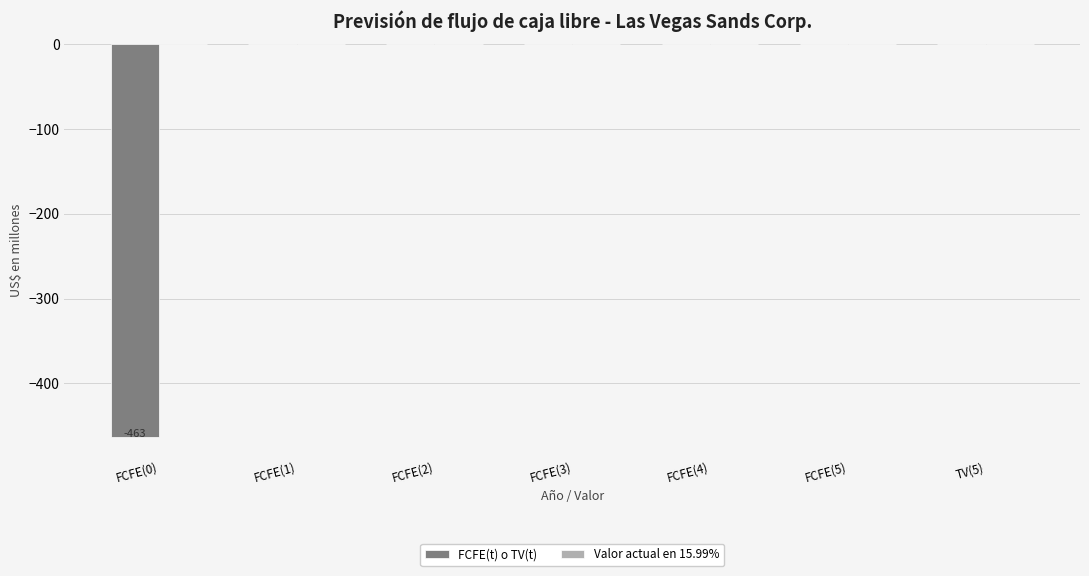

How many data points does each series have?

7